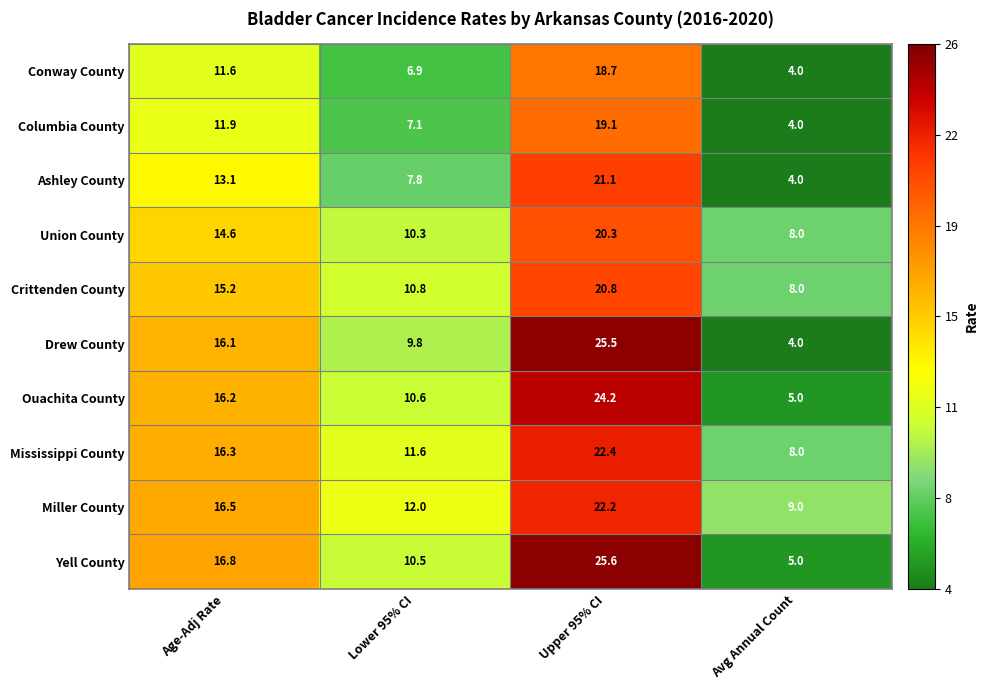

Is the value of Yell County at Lower 95% CI greater than the value of Crittenden County at Age-Adj Rate?

No